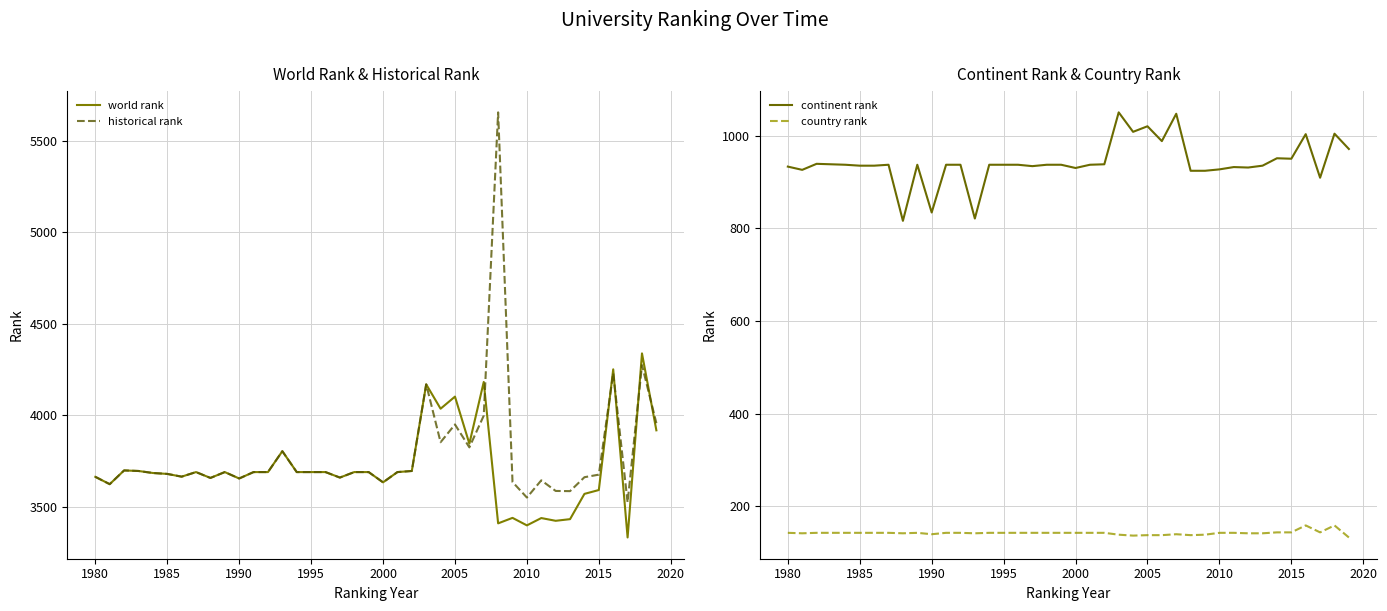

How many interior local peaks does the historical rank series have?

10